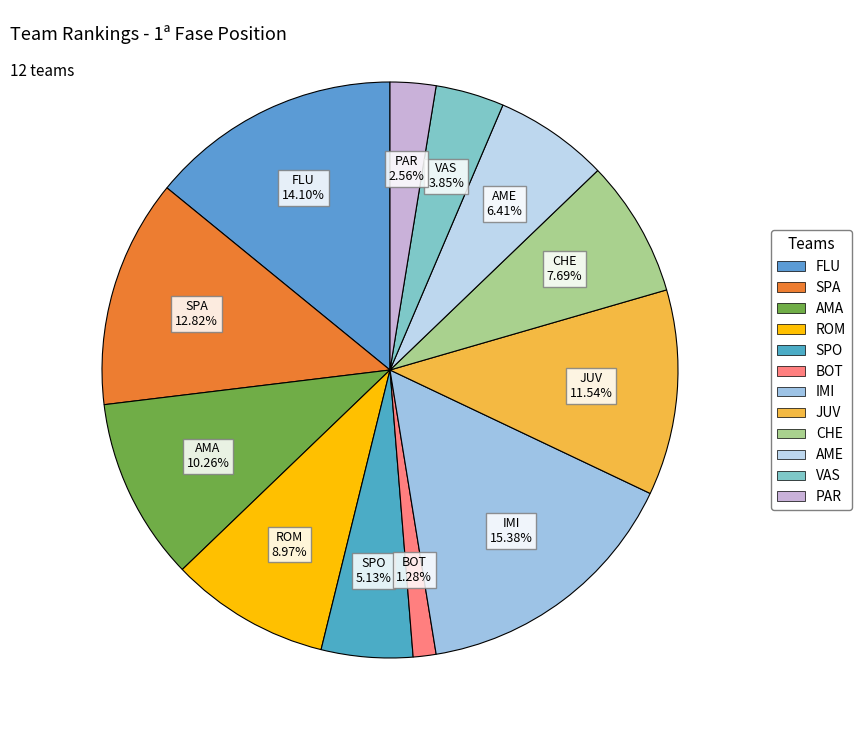

How many slices are in this pie chart?

12